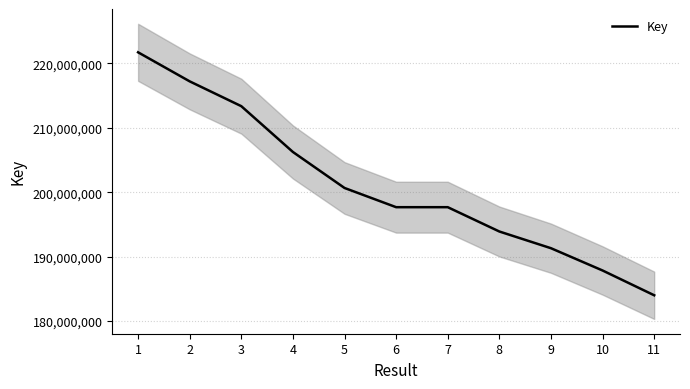

What is the value of the 5th point from the left?

200657691